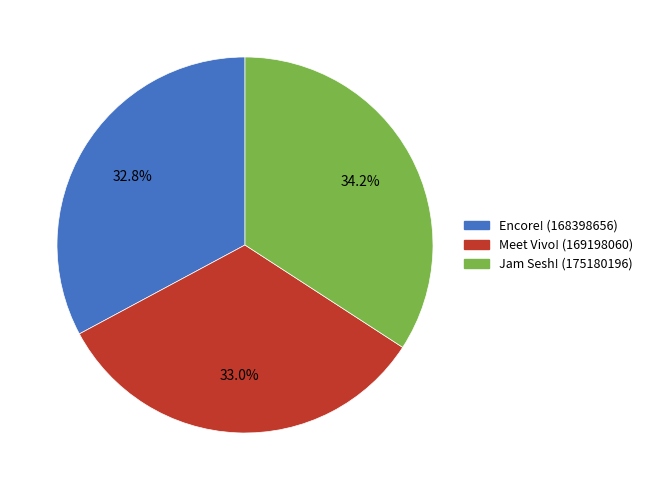

Which category has the biggest portion of the pie?

Jam Sesh! (175180196)